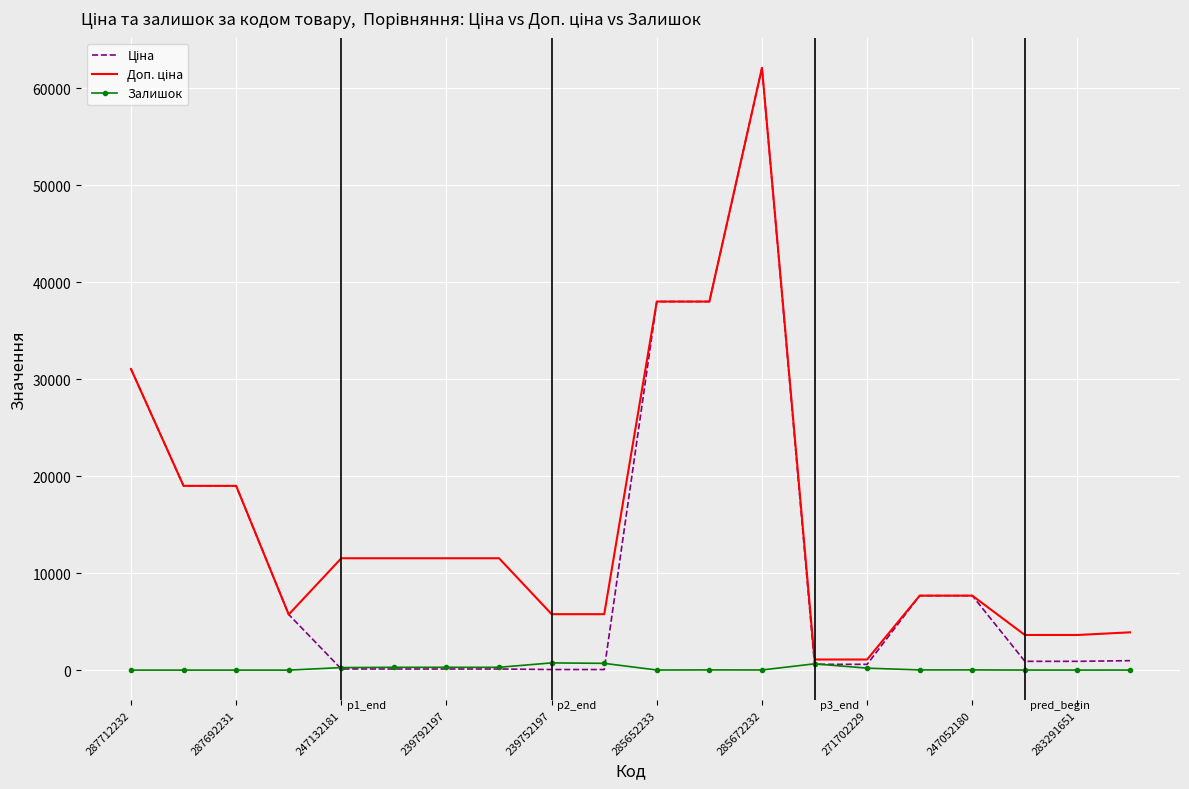

What is the maximum value shown in the chart?

62116.9